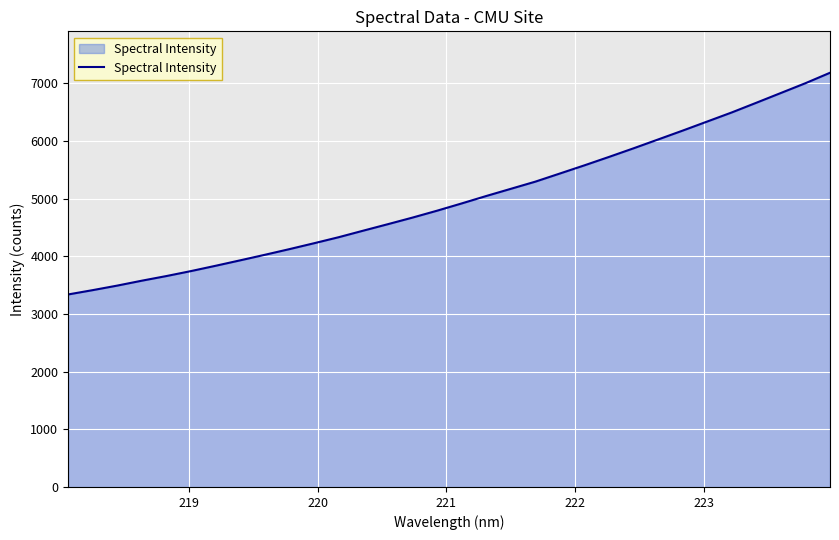

What is the maximum value shown in the chart?

7181.0